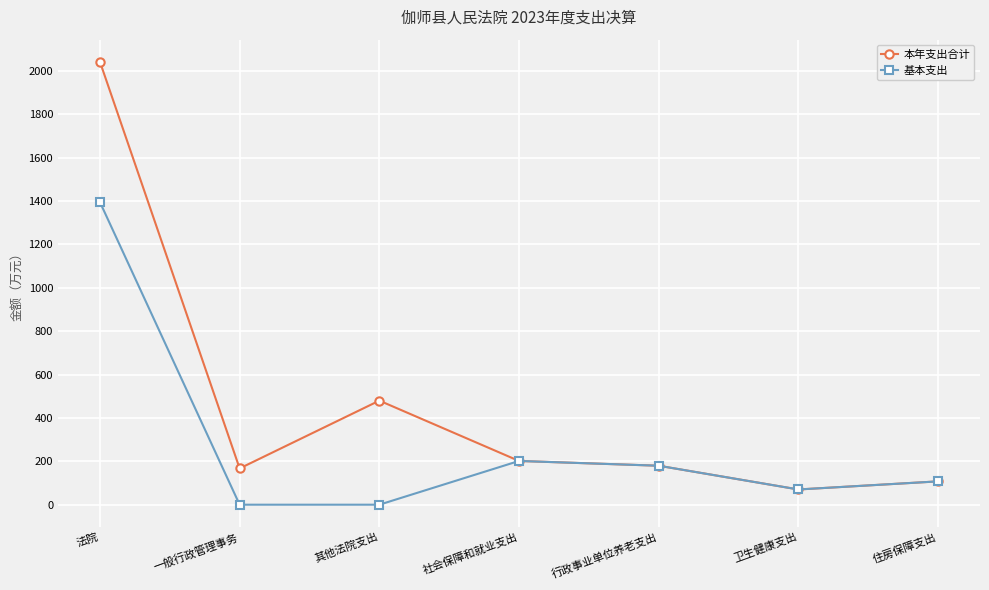

What is the sum of all 基本支出 values?

1953.6